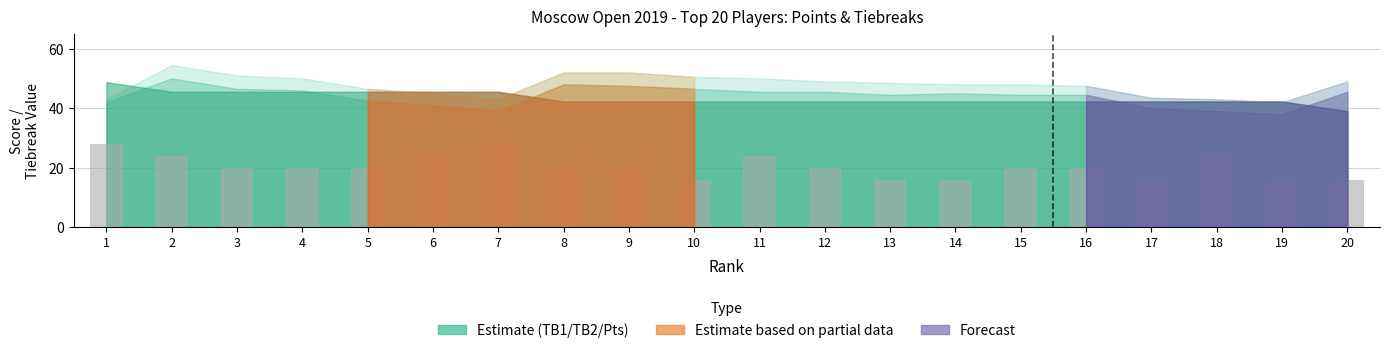

Reading left to right, transcribe all the data shown in this chart.

28	24	20	20	20	24	28	20	20	16	24	20	16	16	20	20	16	24	16	16